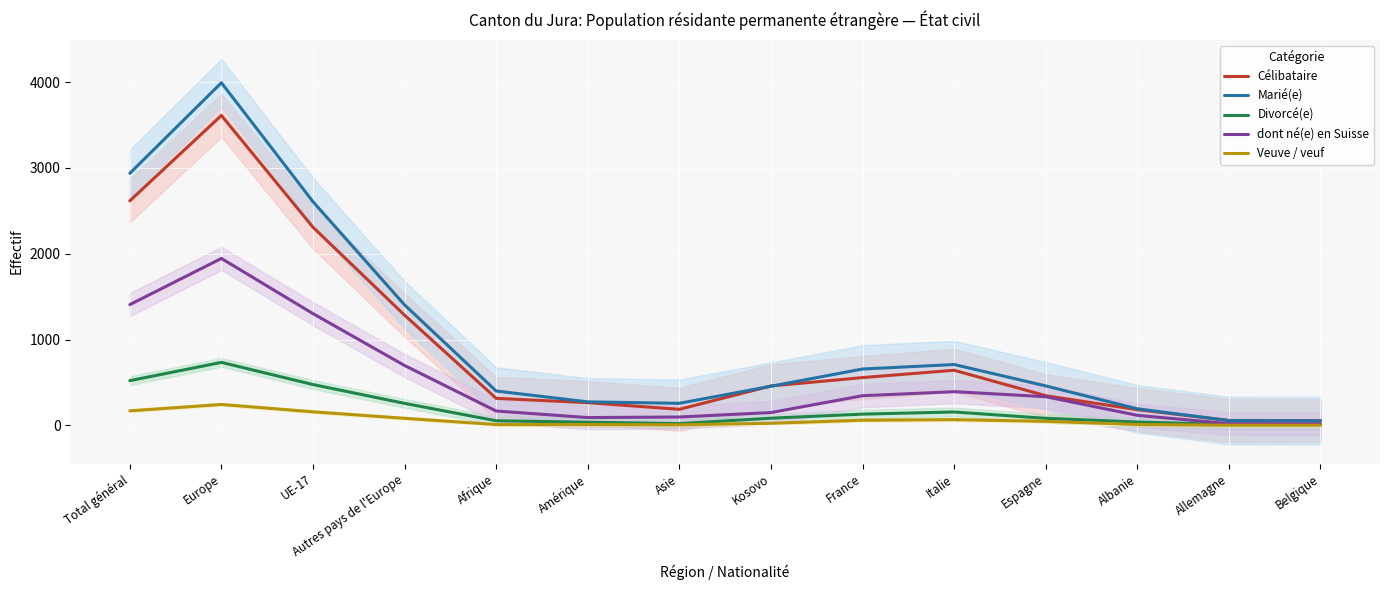

At how many categories does at least one series exceed 1110?

4